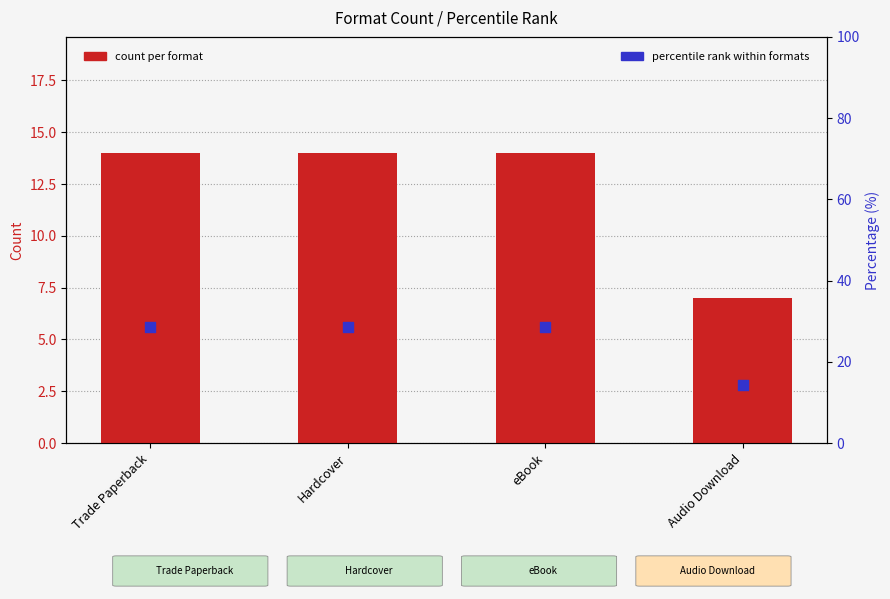

What is the total value across all series at Audio Download?

21.3